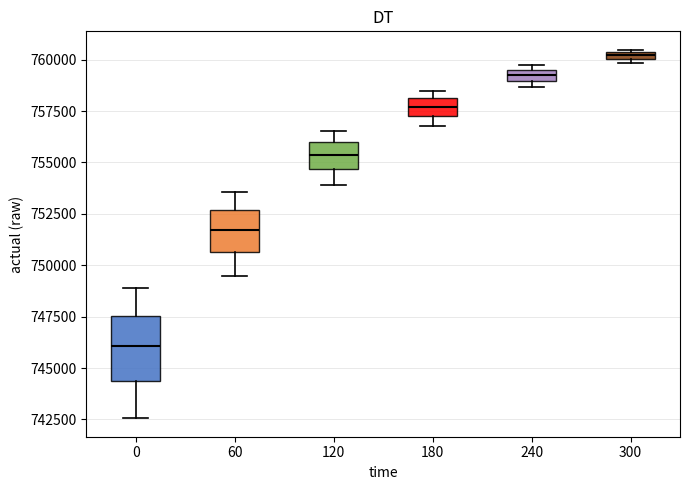

Which box's median line is the lowest?

0